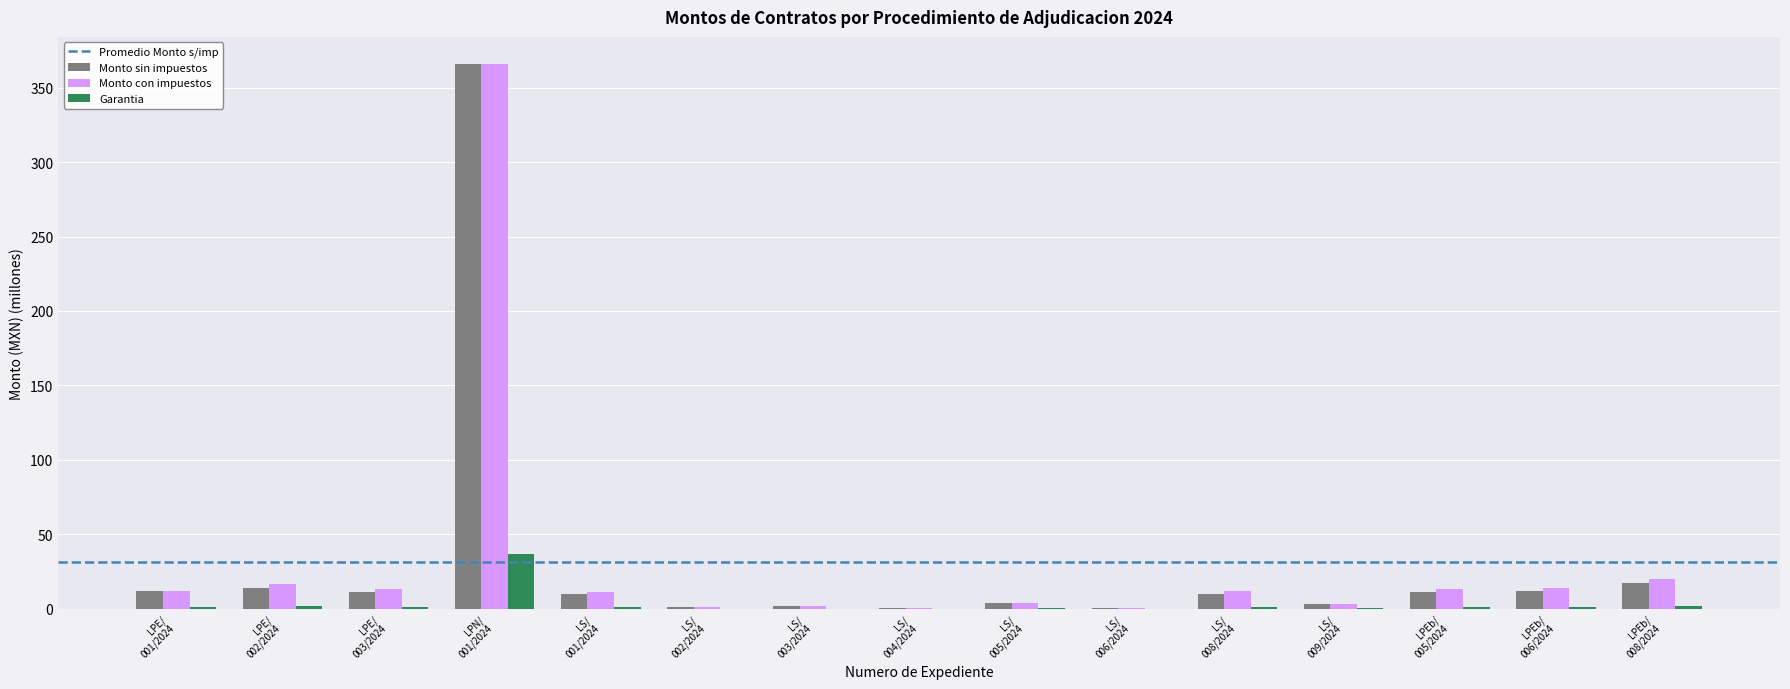

What is the sum of all Monto con impuestos values?

489.8